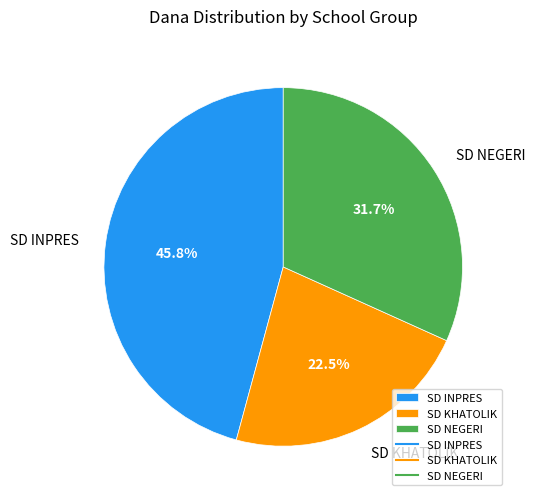

Rank the categories by value from lowest to highest.

SD KHATOLIK, SD NEGERI, SD INPRES